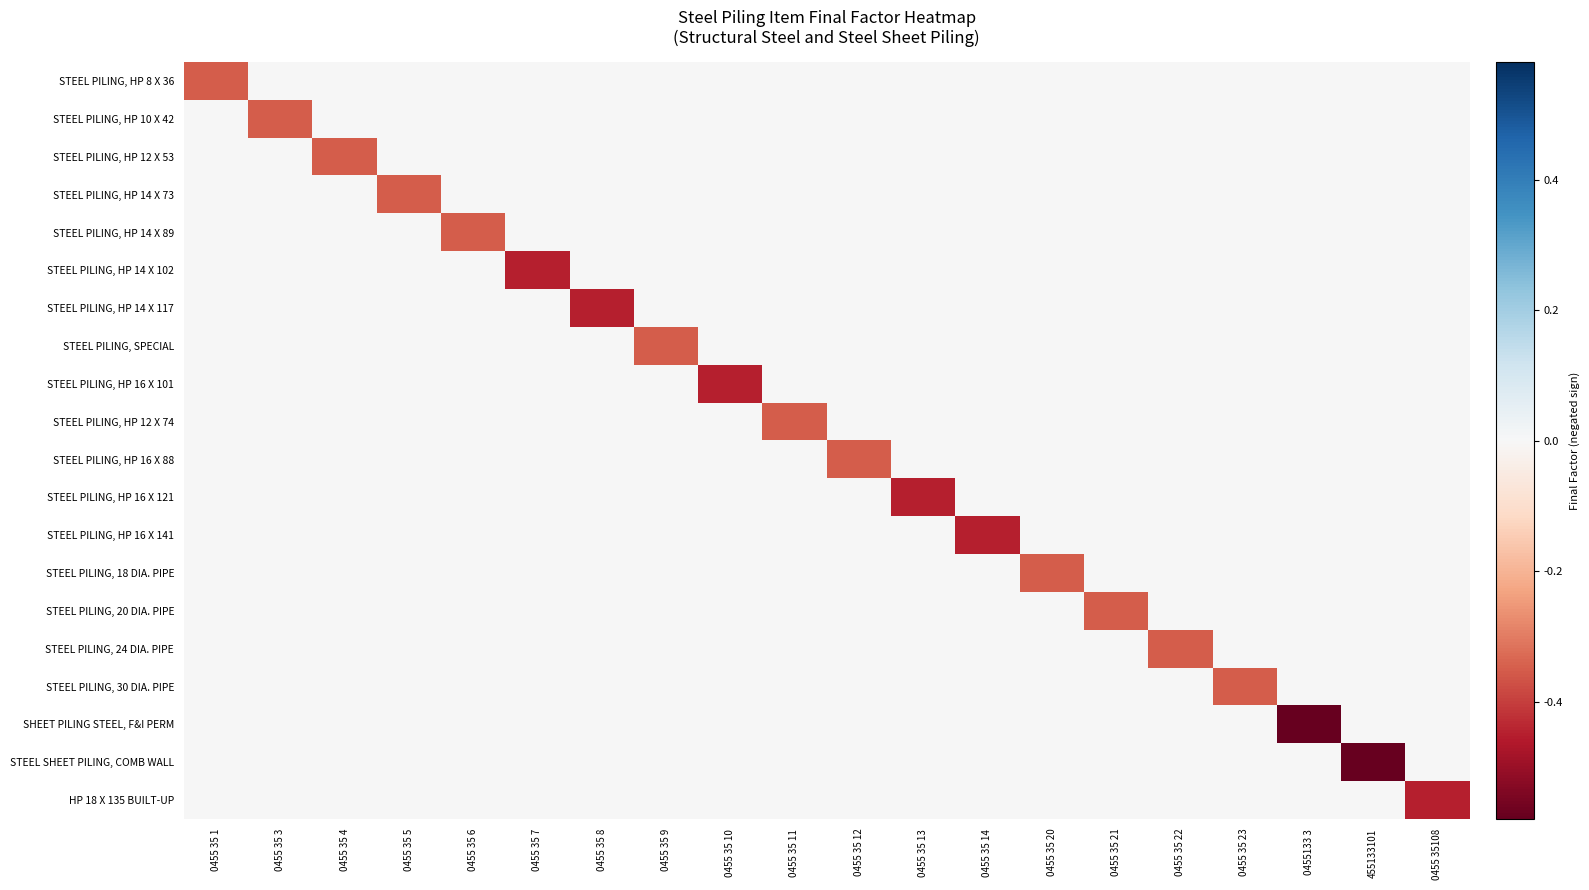

Which series changed the most between 0455 35 6 and 0455 35 22?

STEEL PILING, HP 14 X 89